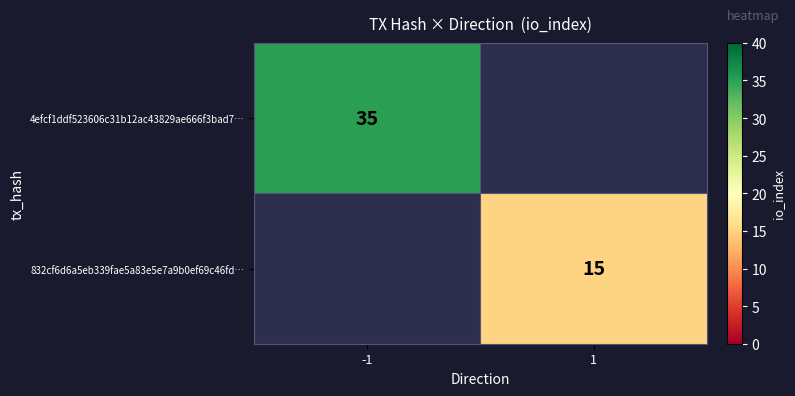

Is it true that 832cf6d6a5eb339fae5a83e5e7a9b0ef69c46fd… equals 15 at 1?

True